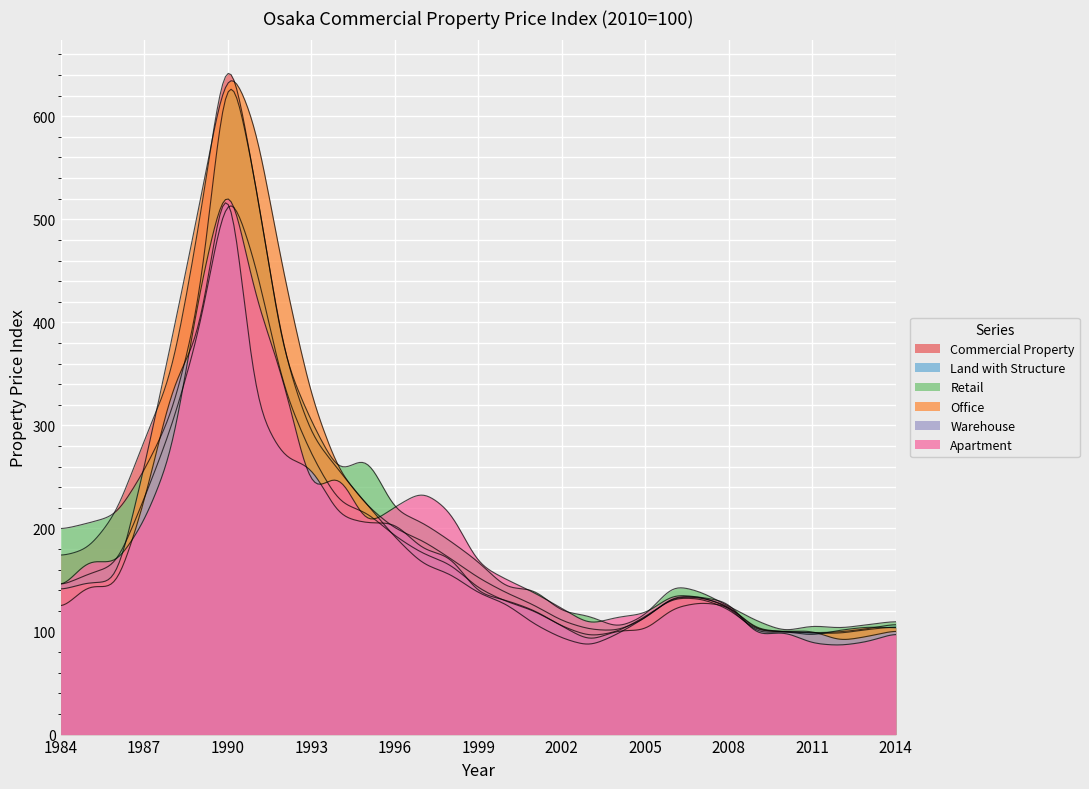

At which category is the sum across all series the highest?

1990